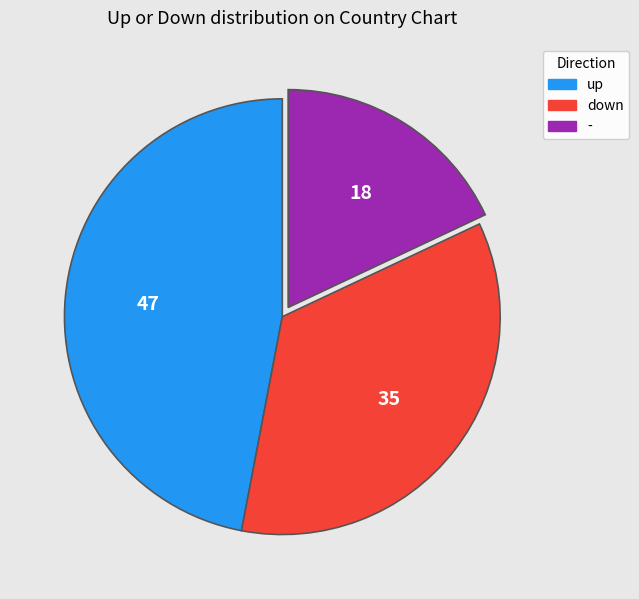

True or false: down accounts for 21% of the total.

False